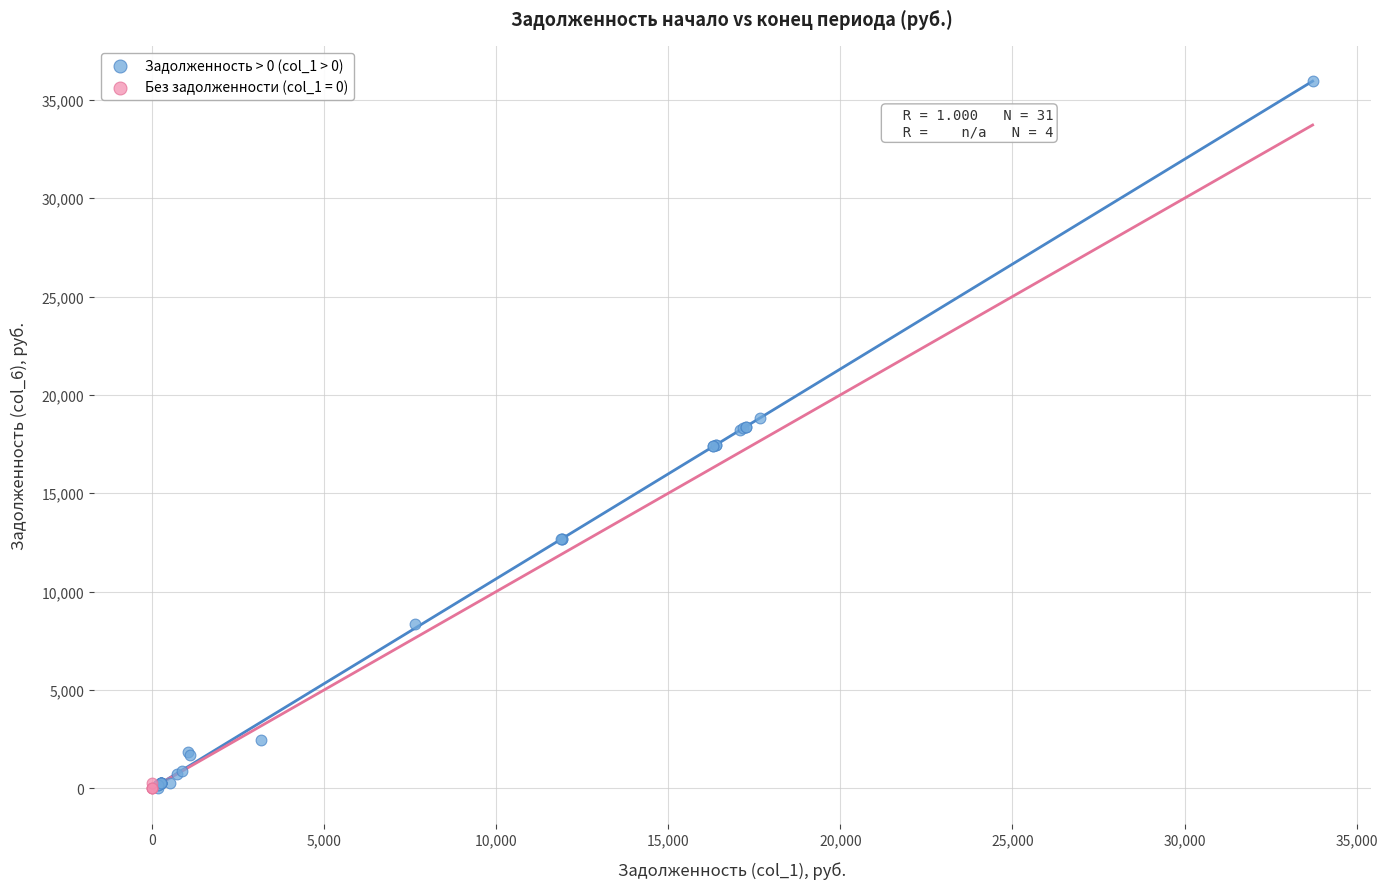

Which series reaches the maximum Y coordinate?

Задолженность > 0 (col_1 > 0)